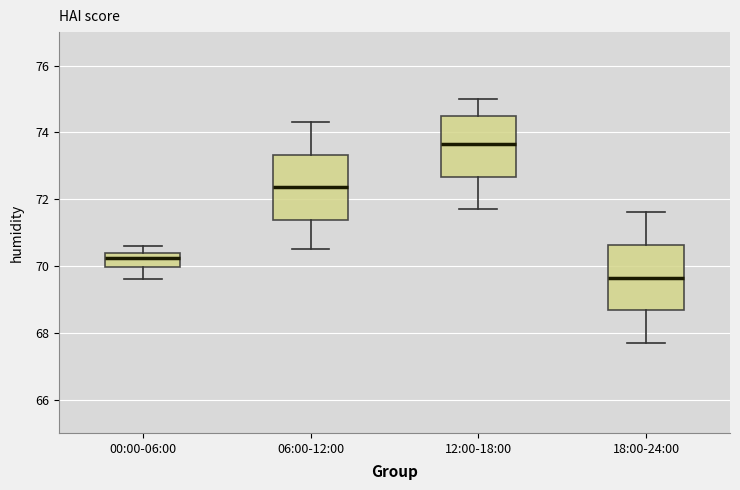

Where does the median line of the box for 06:00-12:00 sit on the y-axis? The values are not printed on the chart, so give them approximately, as read against the axis.

72.4